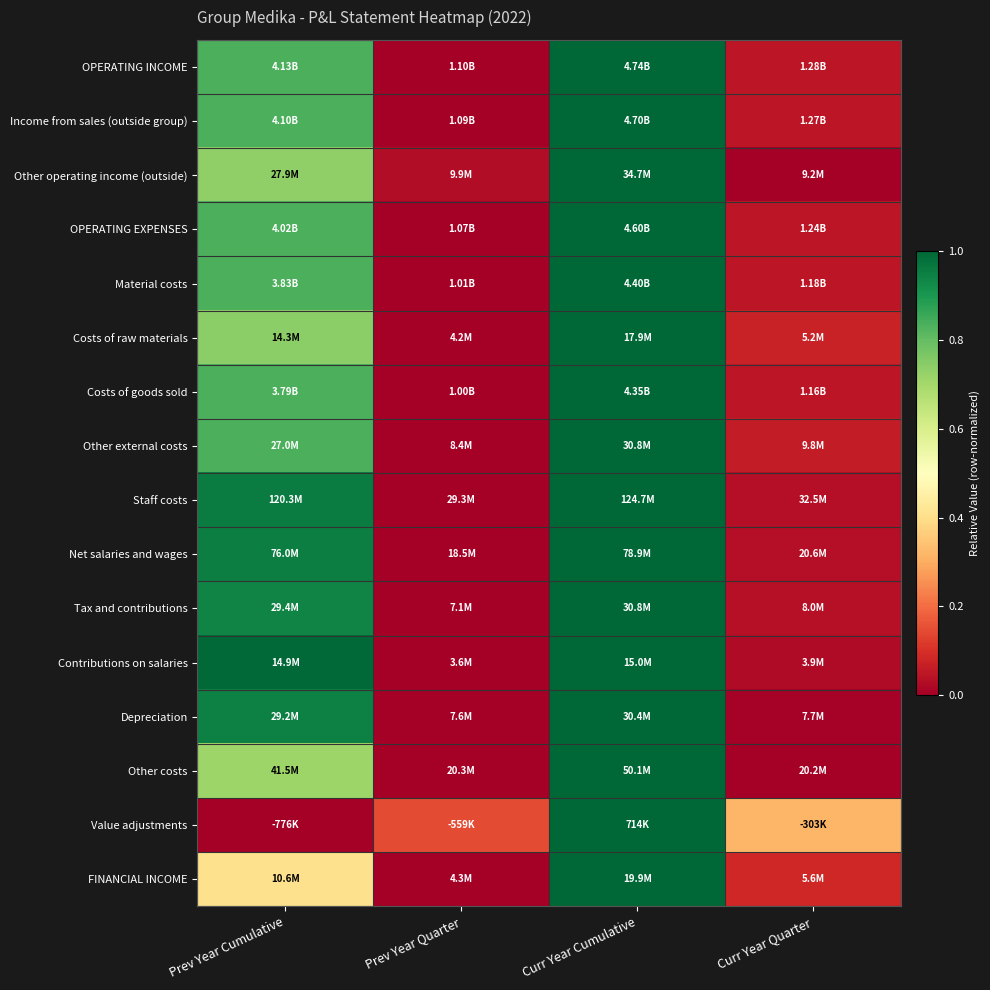

What is the difference between the highest and lowest values at Prev Year Quarter?

0.1